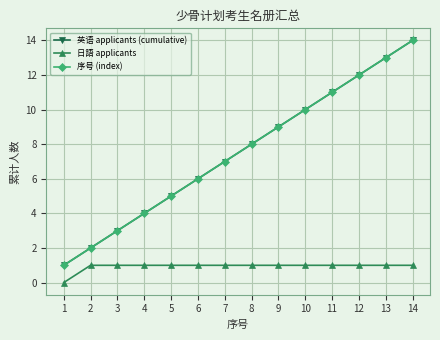

What is the difference between the highest and lowest values at 1?

1